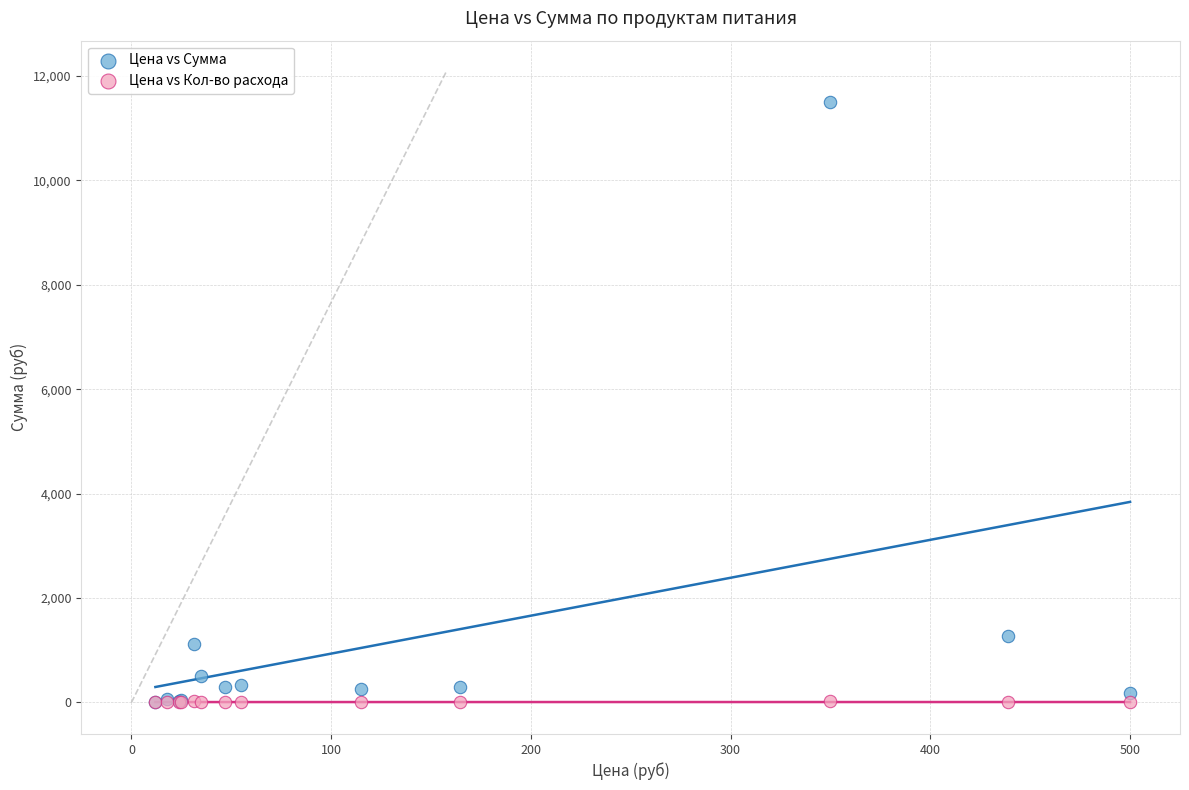

What are all the series names shown in the legend?

Цена vs Сумма, Цена vs Кол-во расхода